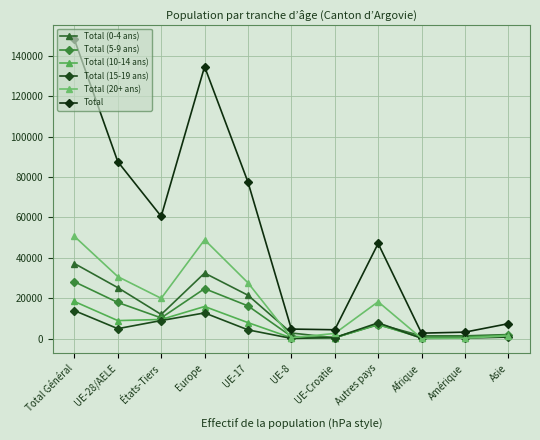

List the labels in order of Total value, smallest first.

Afrique, Amérique, UE-Croatie, UE-8, Asie, Autres pays, États-Tiers, UE-17, UE-28/AELE, Europe, Total Général